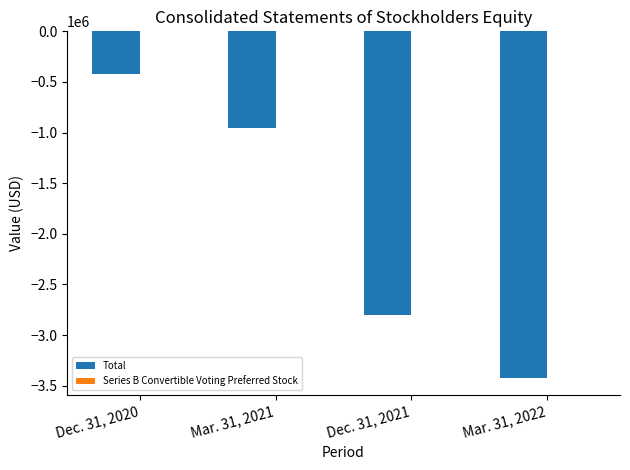

At which category is the sum across all series the highest?

Dec. 31, 2020